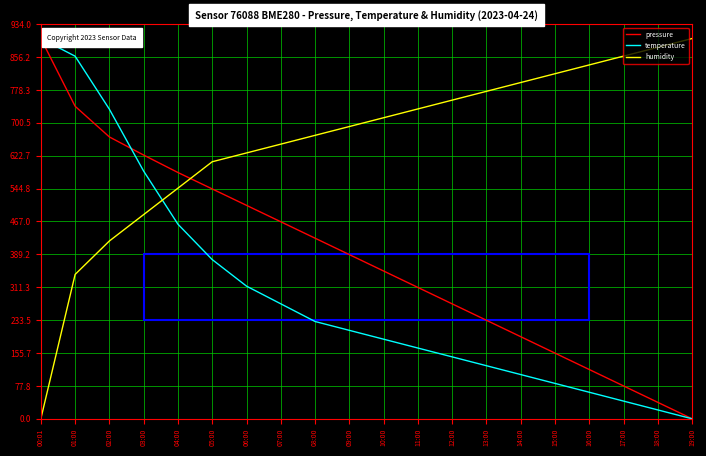

Where do pressure and humidity first cross each other?

04:00 and 05:00